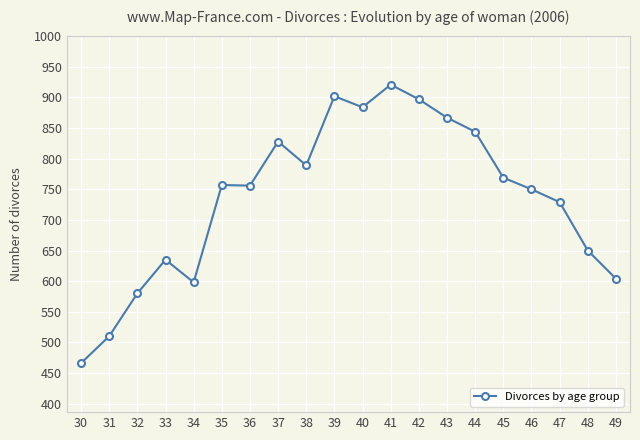

At which label is the value closest to 693?

47